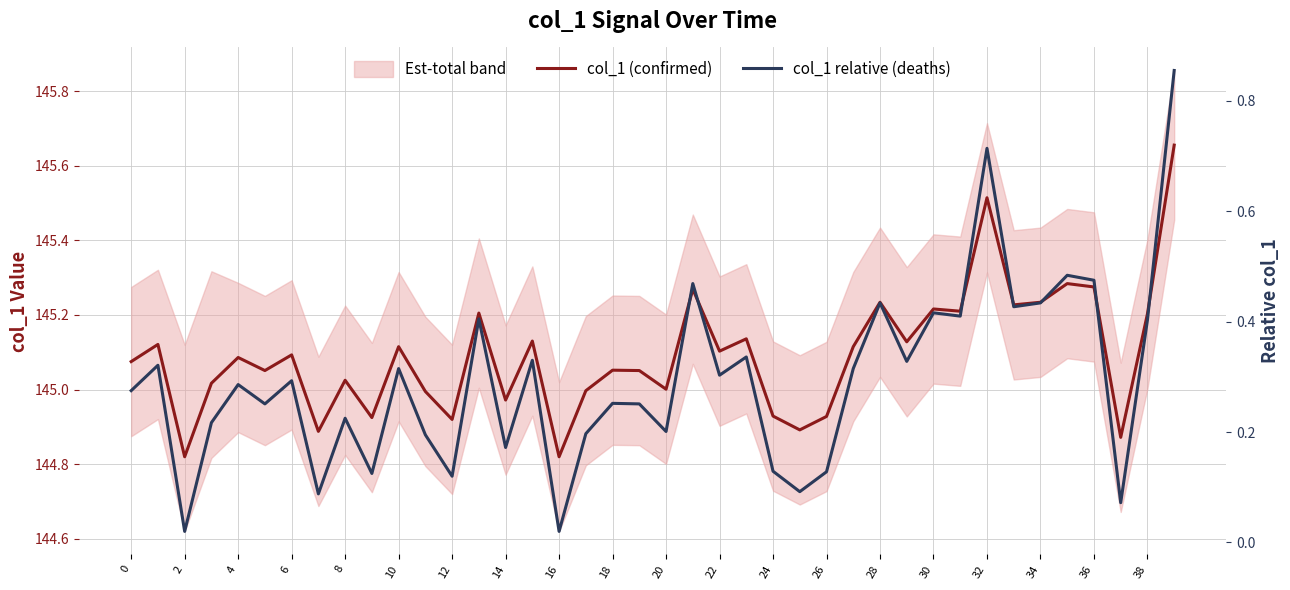

Which category has the highest value across all series?

39